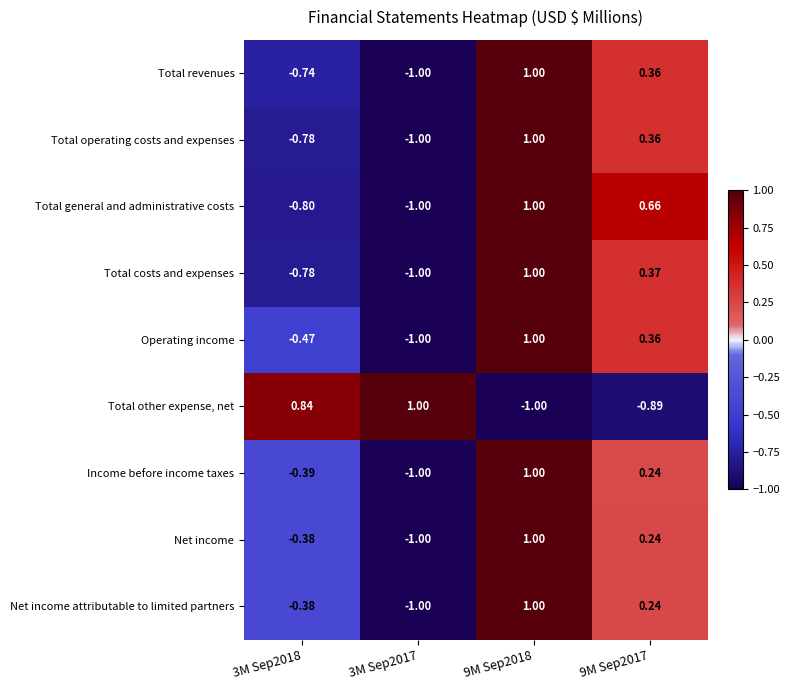

Which series has the largest total across all categories?

Total other expense, net